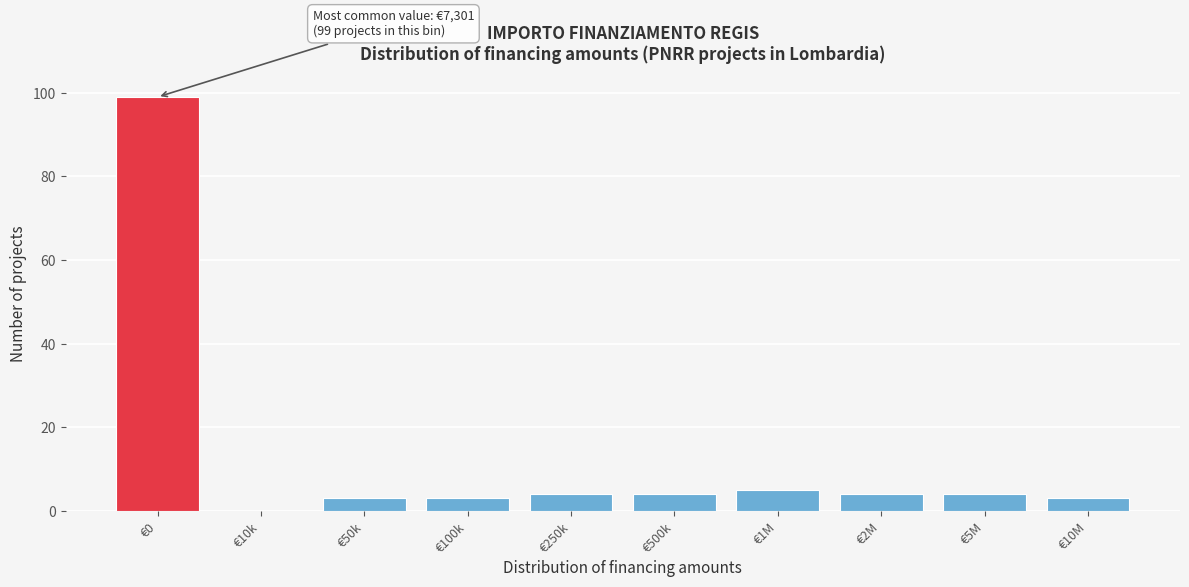

Reading right to left, extract all data points from this chart.

€10M=3	€5M=4	€2M=4	€1M=5	€500k=4	€250k=4	€100k=3	€50k=3	€10k=0	€0=99